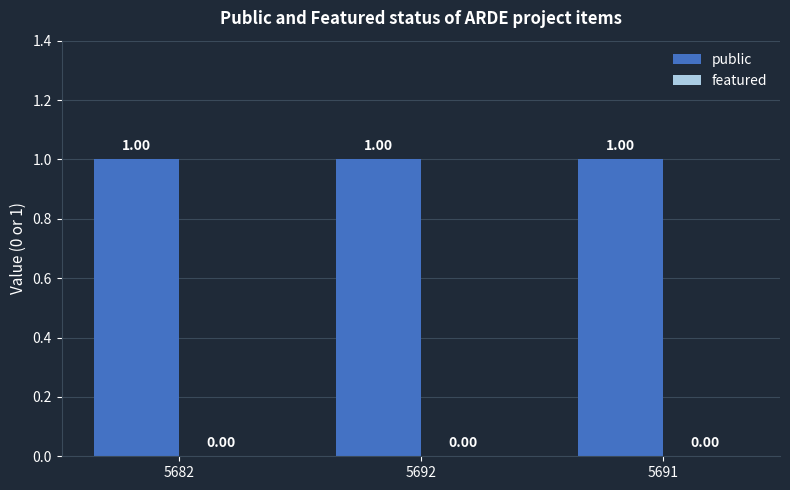

Is it true that public equals 0 at 5692?

False